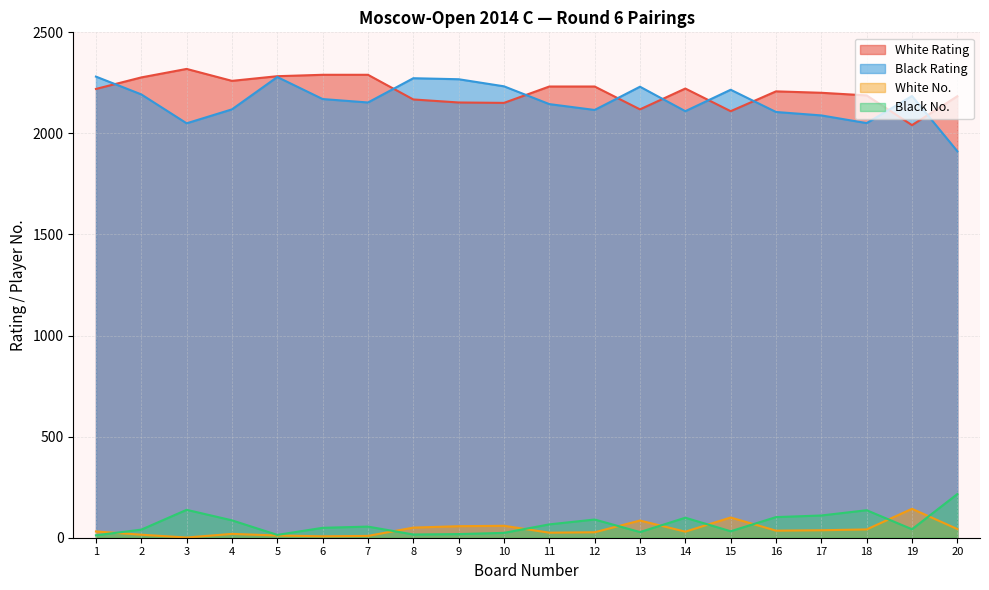

How many lines are shown in the chart?

4